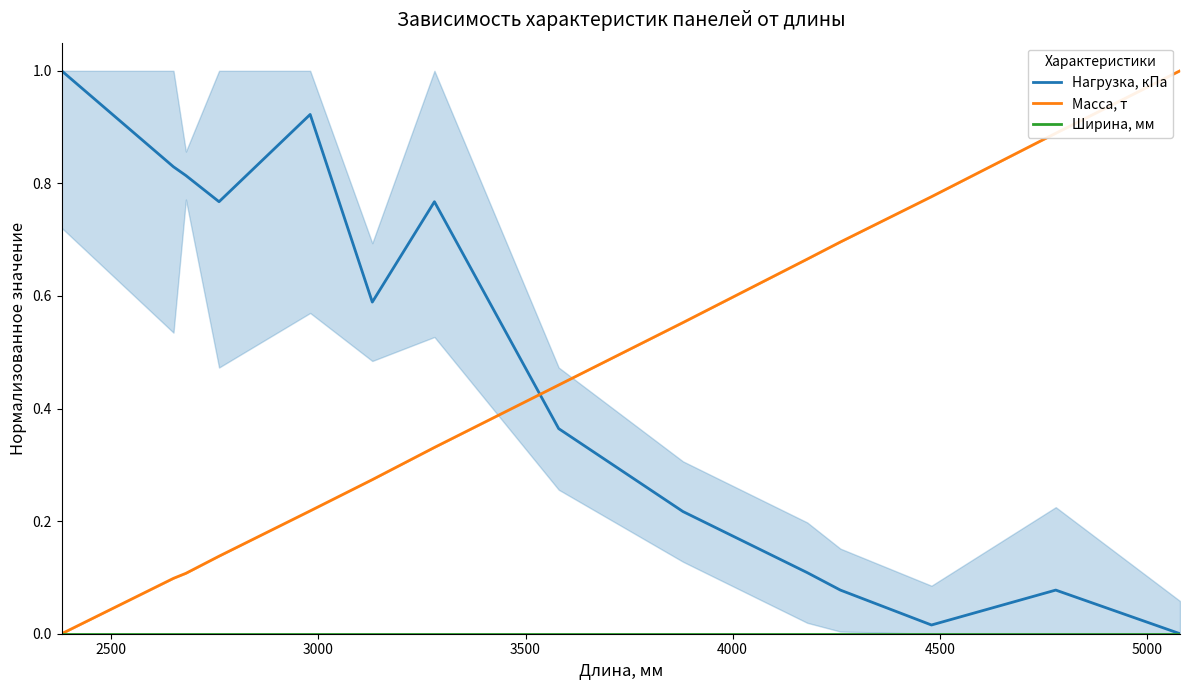

Reading right to left, list all the values displayed in this chart.

Нагрузка, кПа: 0.0	0.1	0.0	0.1	0.1	0.2	0.4	0.8	0.6	0.9	0.8	0.8	0.8	1.0
Масса, т: 1.0	0.9	0.8	0.7	0.7	0.6	0.4	0.3	0.3	0.2	0.1	0.1	0.1	0.0
Ширина, мм: 0.0	0.0	0.0	0.0	0.0	0.0	0.0	0.0	0.0	0.0	0.0	0.0	0.0	0.0